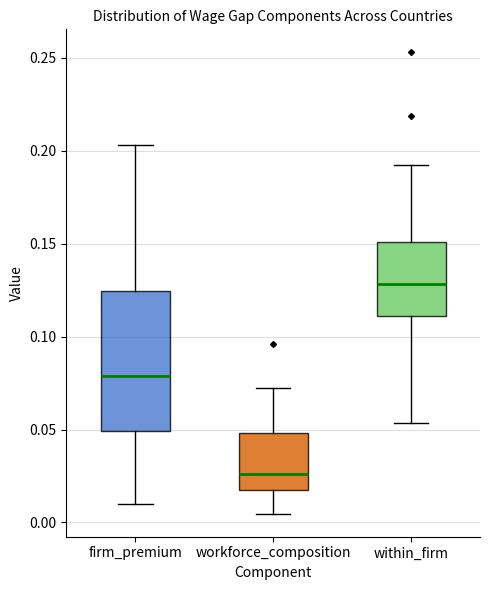

Where is the lower edge of the box for firm_premium on the y-axis? The values are not printed on the chart, so give them approximately, as read against the axis.

0.050